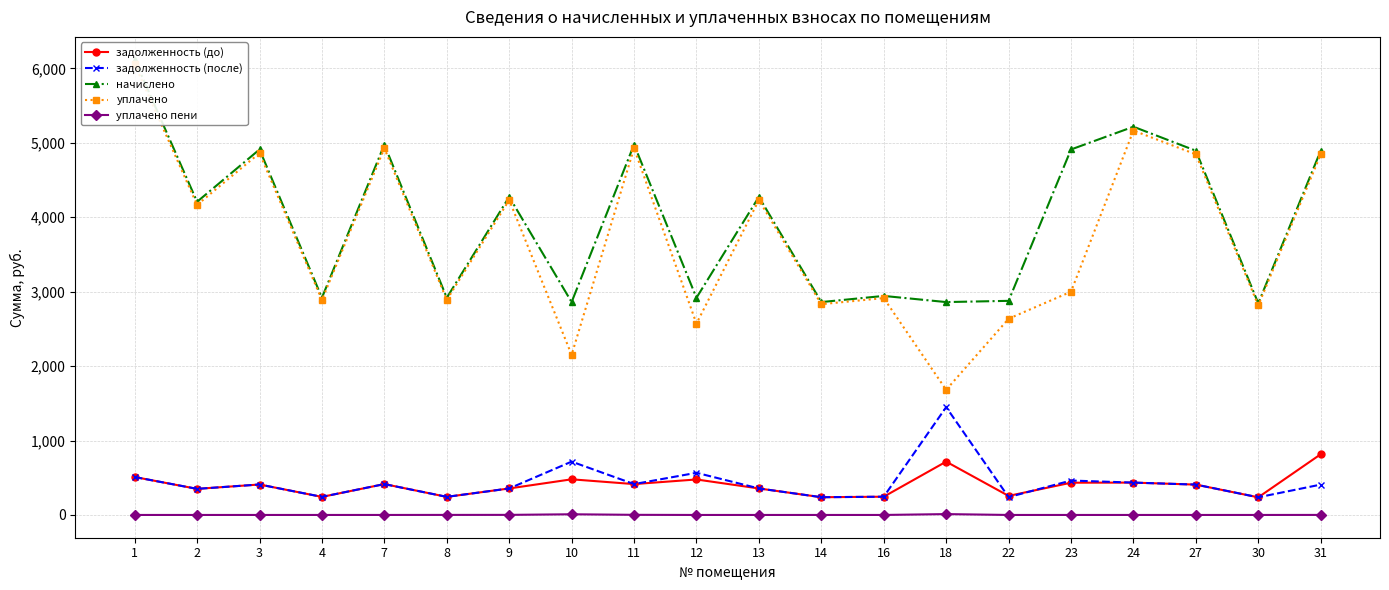

Reading right to left, what are all the values shown in this chart?

задолженность (до): 815.8	237.0	407.9	434.8	433.5	256.0	716.5	245.3	238.4	356.2	477.0	414.8	478.9	356.2	243.2	414.8	242.9	409.3	350.7	509.9
задолженность (после): 407.9	237.4	407.9	434.8	462.5	239.8	1448.8	245.3	238.4	356.2	566.7	414.8	716.8	356.2	243.2	414.8	243.2	409.3	350.7	509.9
начислено: 4894.7	2844.2	4894.7	5217.1	4911.2	2877.2	2860.7	2943.4	2860.7	4274.5	2918.6	4977.4	2860.7	4274.5	2918.6	4977.4	2918.6	4911.2	4208.4	6118.3
уплачено: 4846.1	2816.0	4846.1	5165.4	3000.0	2636.7	1681.4	2914.2	2832.3	4232.1	2571.2	4928.0	2151.4	4232.1	2889.7	4928.0	2888.7	4862.5	4166.7	6057.6
уплачено пени: 0.5	0.0	0.0	0.0	0.0	0.0	11.6	0.0	0.0	0.0	0.0	1.7	9.2	1.1	0.7	0.1	0.0	0.0	0.0	0.0